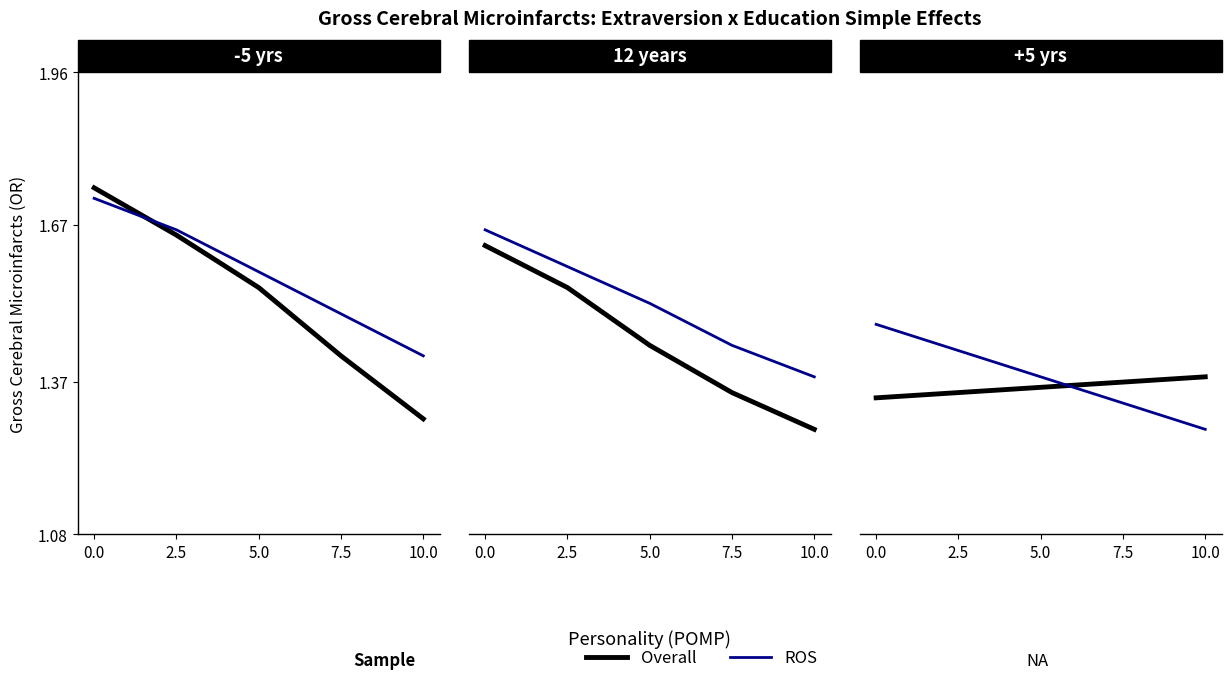

Is it true that ROS equals 1.4 at 2.5?

True